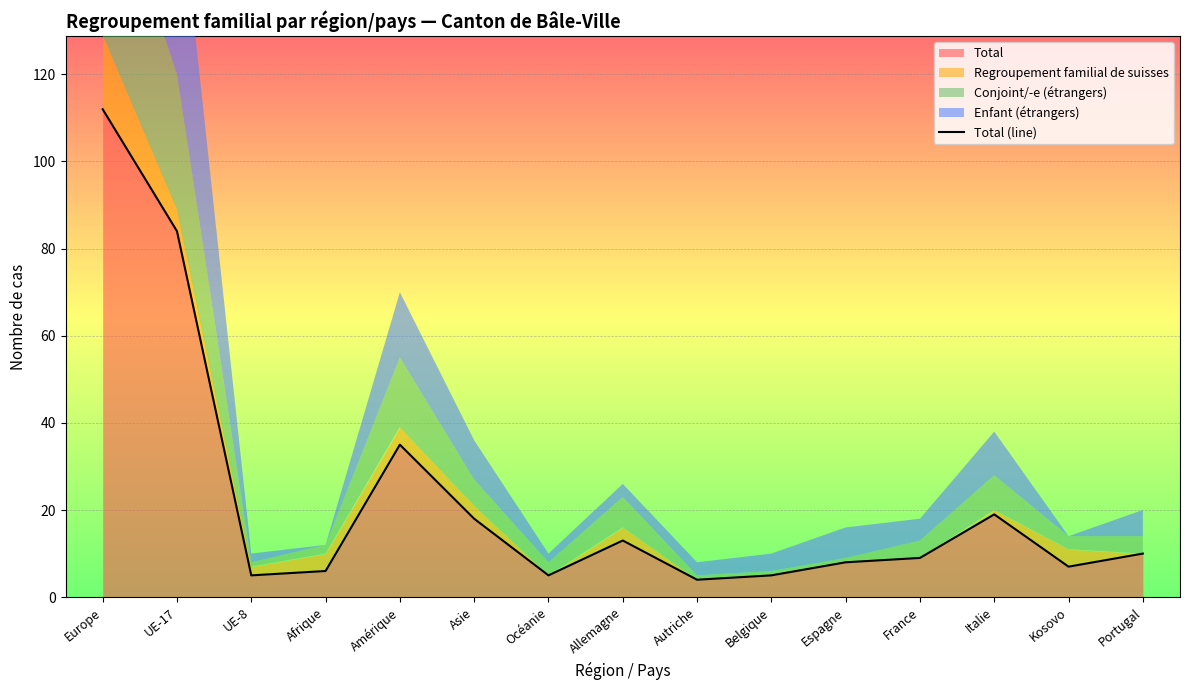

At which category does the chart reach its peak across all series?

Europe